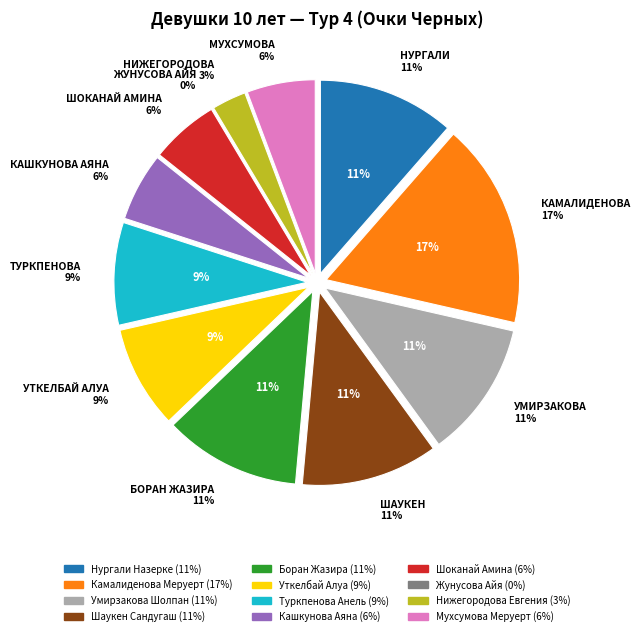

True or false: Уткелбай Алуа accounts for 9% of the total.

True